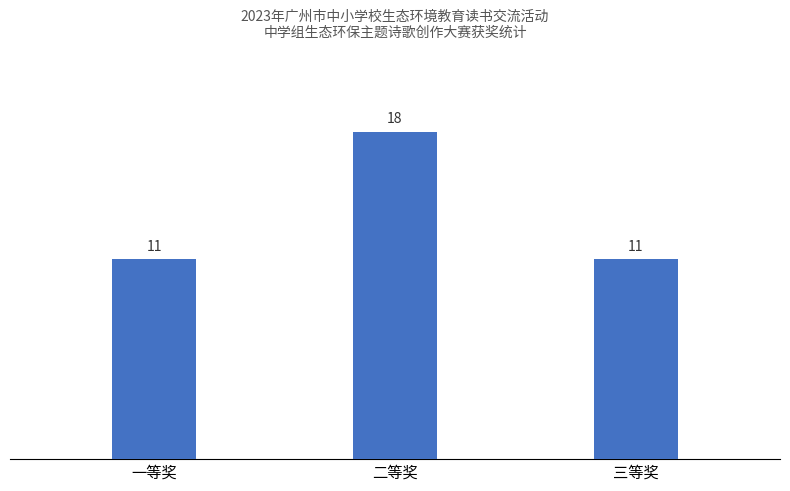

What is the change in value from 二等奖 to 三等奖?

-7